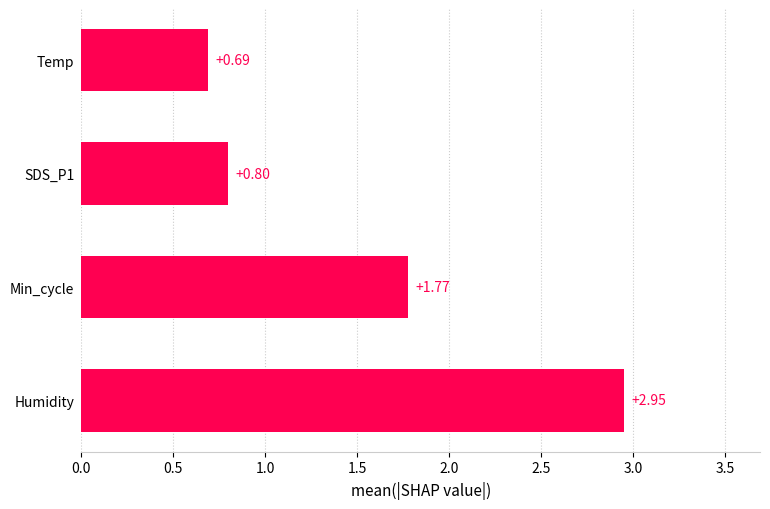

Which category has the lowest value across all series?

Temp